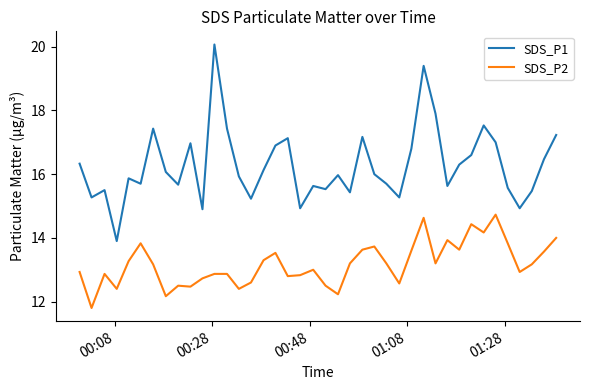

At how many categories does at least one series exceed 13?

40